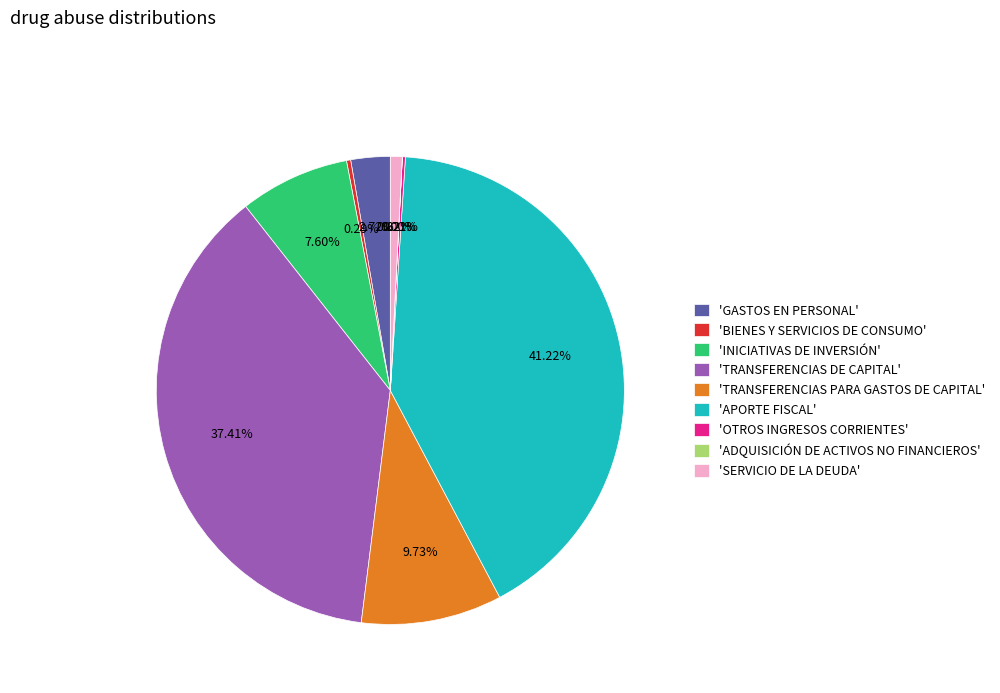

Which slice is the largest?

'APORTE FISCAL'